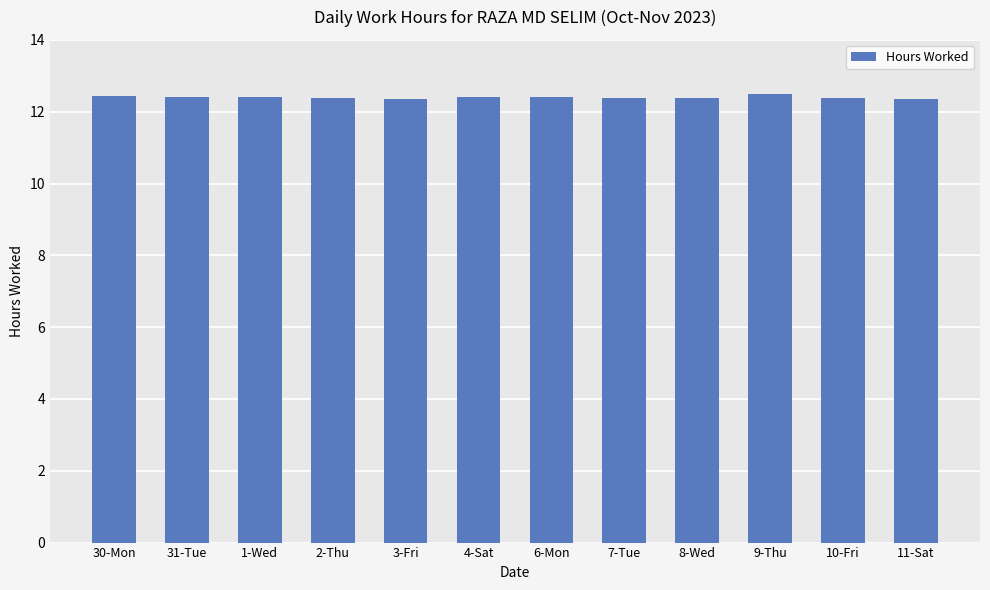

Is it true that the value at 9-Thu is 12.5?

True